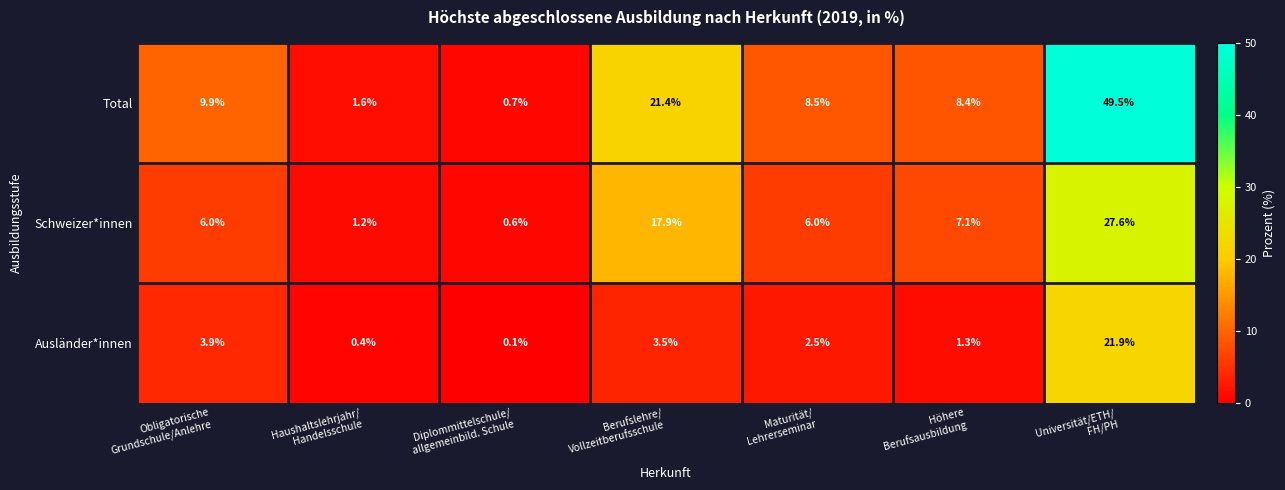

List the series in order of their overall mean, lowest first.

Ausländer*innen, Schweizer*innen, Total